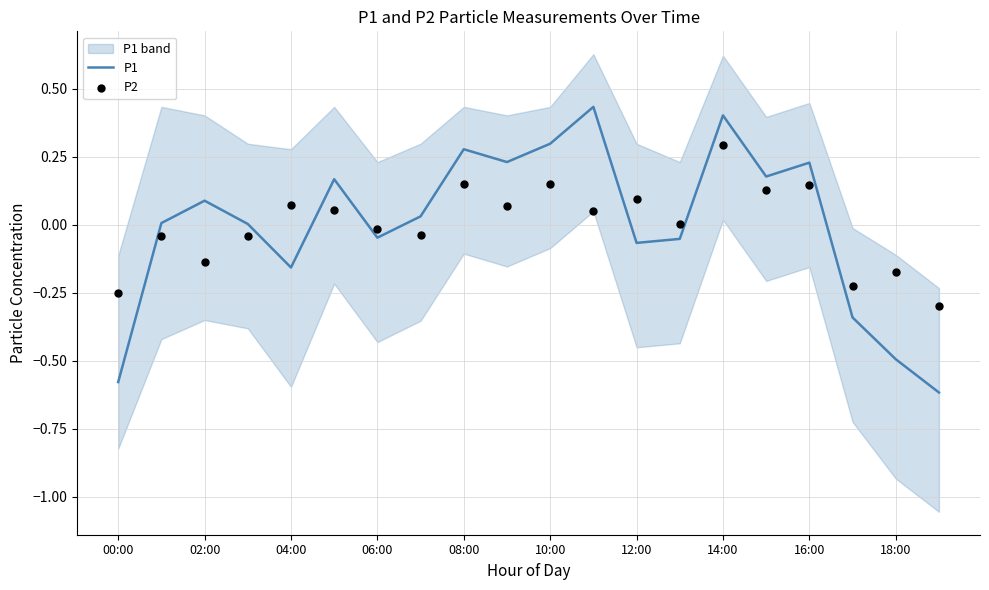

Which series has the largest Y range (max minus min)?

P1